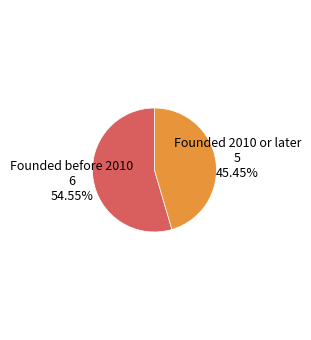

Rank the categories by value from highest to lowest.

Founded before 2010, Founded 2010 or later